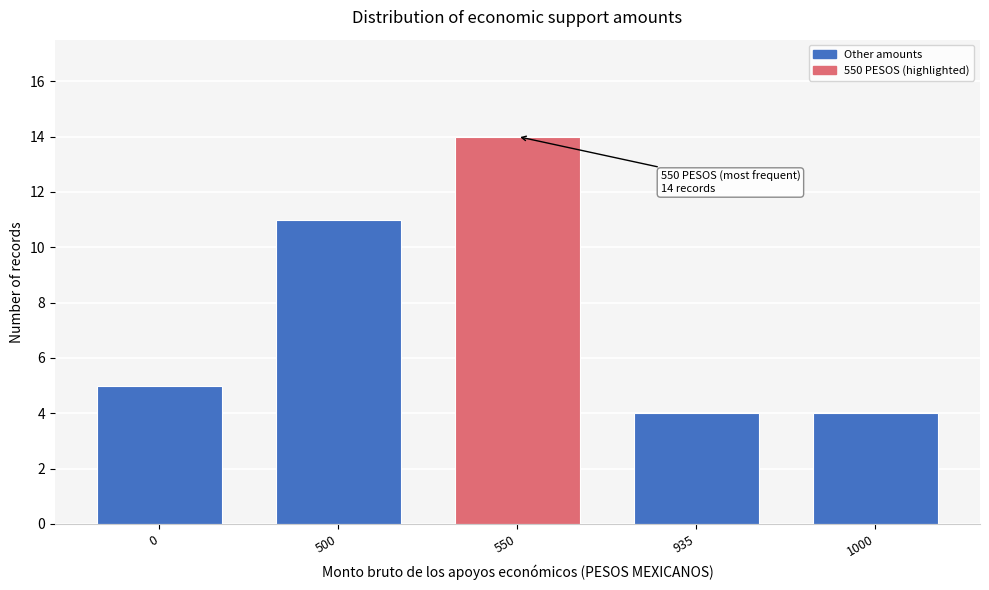

Reading left to right, what are all the values shown in this chart?

0=5	500=11	550=14	935=4	1000=4